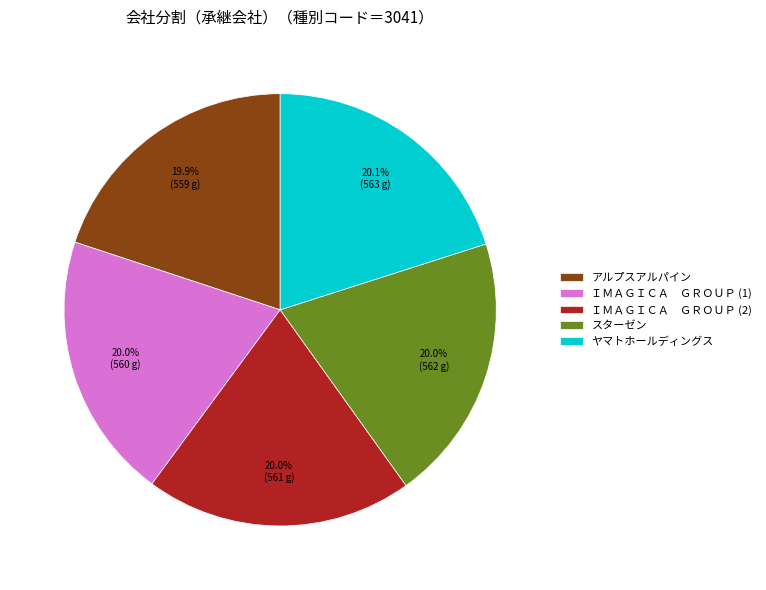

True or false: アルプスアルパイン accounts for 10% of the total.

False